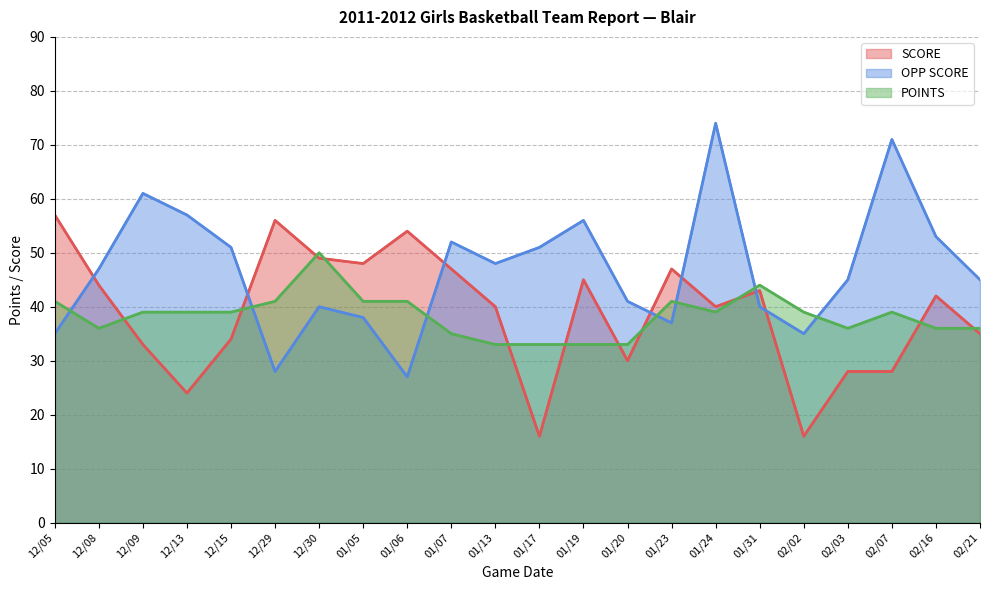

Reading left to right, what are all the values shown in this chart?

SCORE: 57	44	33	24	34	56	49	48	54	47	40	16	45	30	47	40	43	16	28	28	42	35
OPP SCORE: 35	47	61	57	51	28	40	38	27	52	48	51	56	41	37	74	40	35	45	71	53	45
POINTS: 41	36	39	39	39	41	50	41	41	35	33	33	33	33	41	39	44	39	36	39	36	36